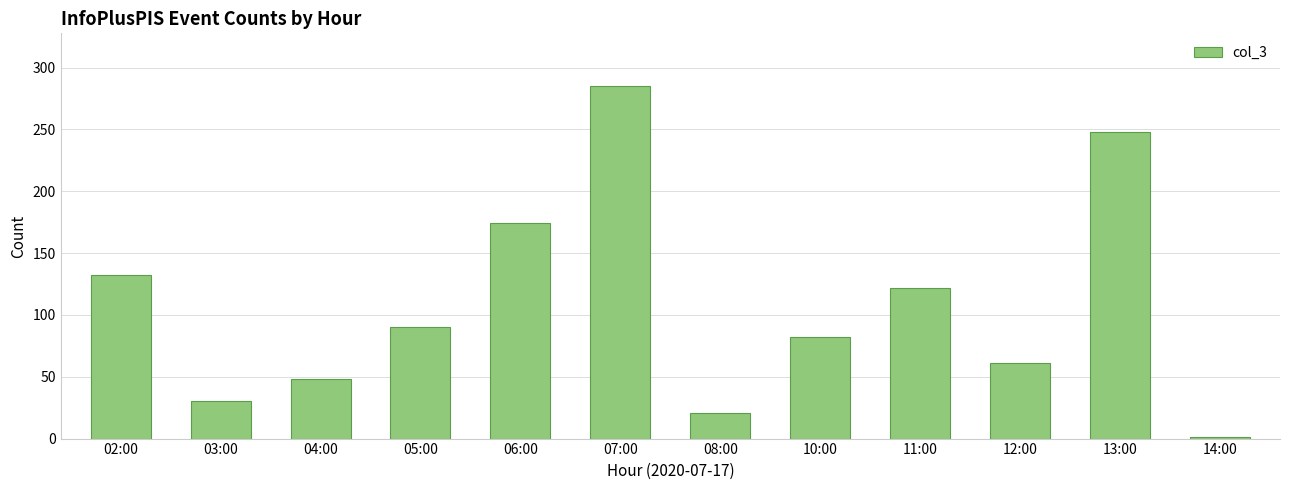

What is the sum of all values?

1294